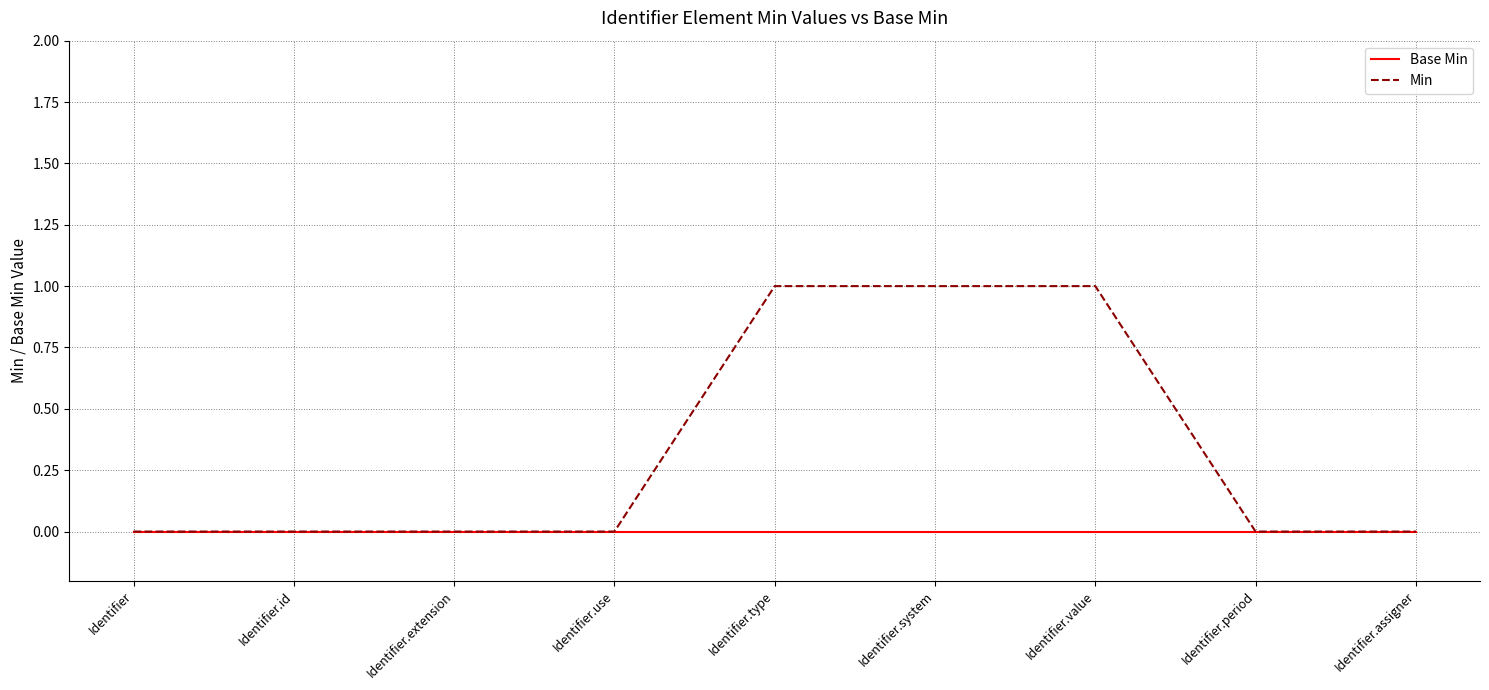

Rank the series by their maximum value, from highest to lowest.

Min, Base Min